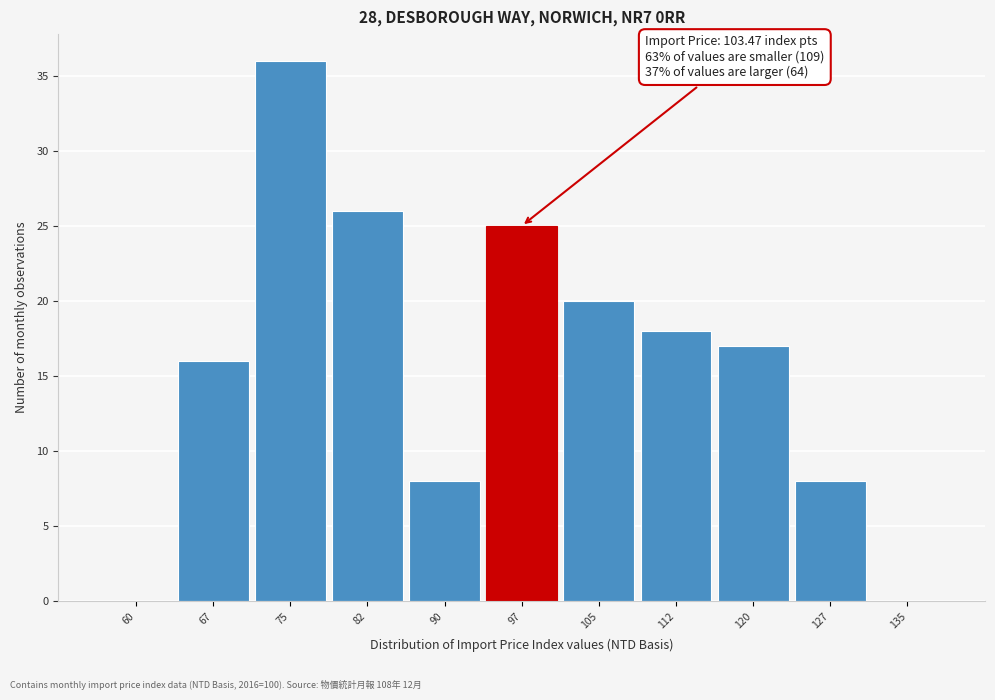

Reading right to left, transcribe all the data shown in this chart.

135=0	127=8	120=17	112=18	105=20	97=25	90=8	82=26	75=36	67=16	60=0